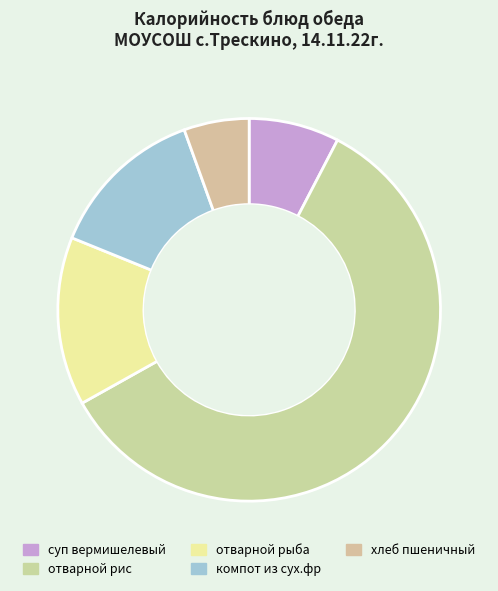

To the nearest percent, what is the difference between the largest and smallest slice percentages?

54%